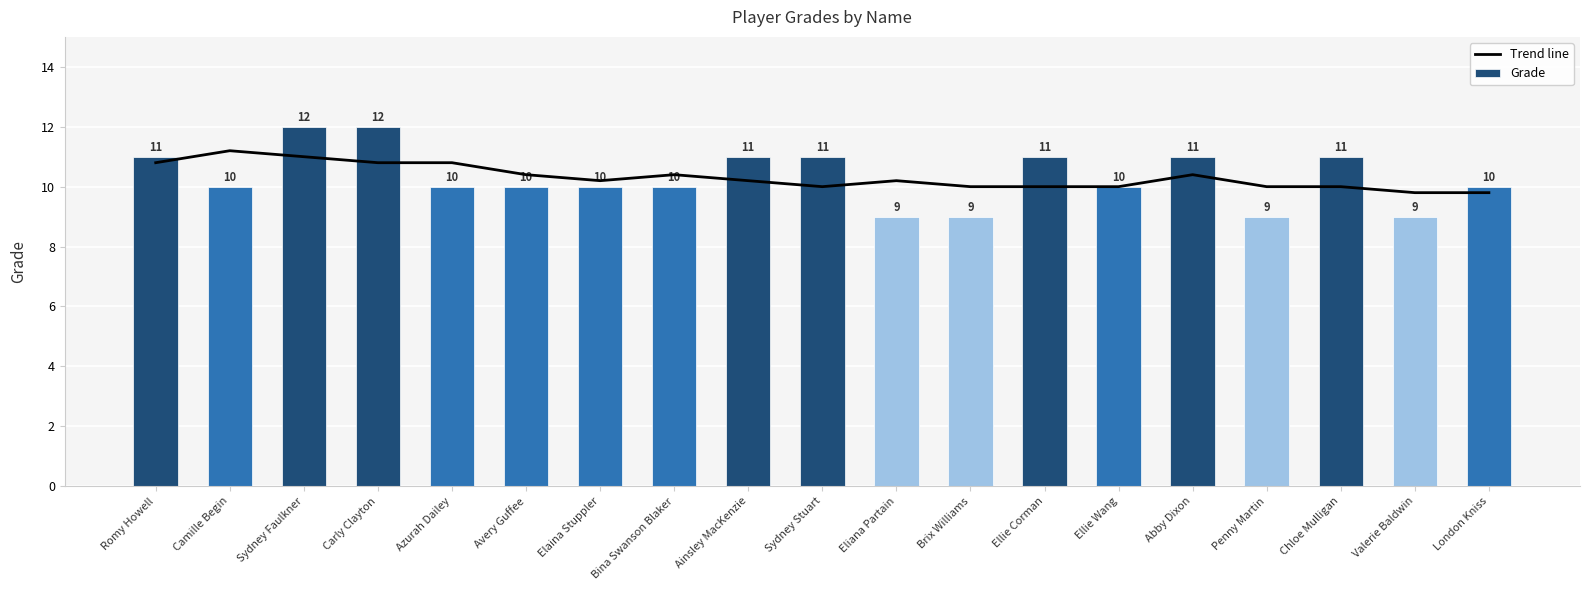

Which has a higher value, Ellie Corman or Ainsley MacKenzie?

Ainsley MacKenzie